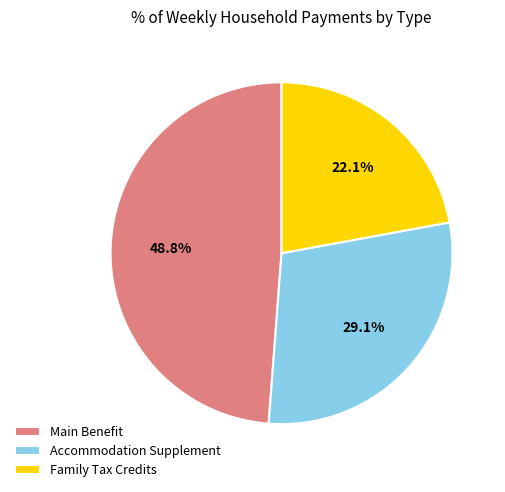

What percentage is the Accommodation Supplement slice, to the nearest percent?

29%